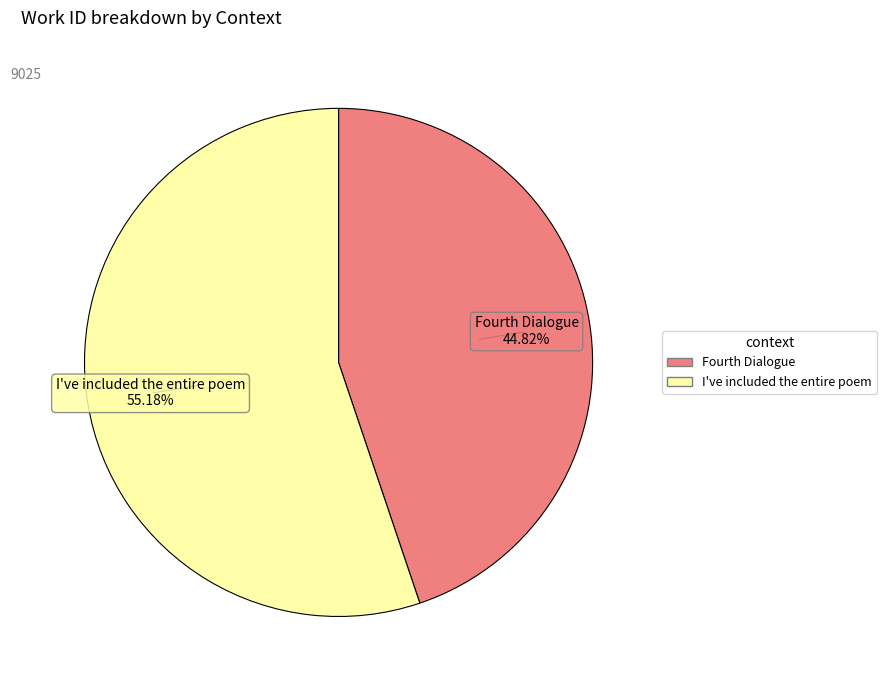

To the nearest percent, what is the difference between the largest and smallest slice percentages?

10%